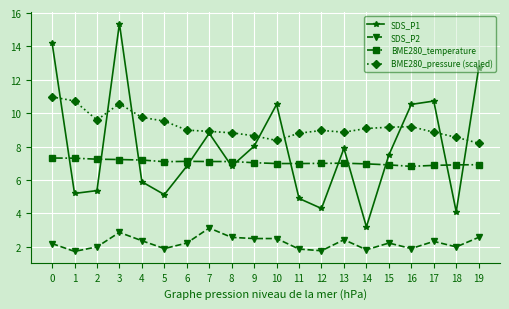

Which series has the largest total across all categories?

BME280_pressure (scaled)